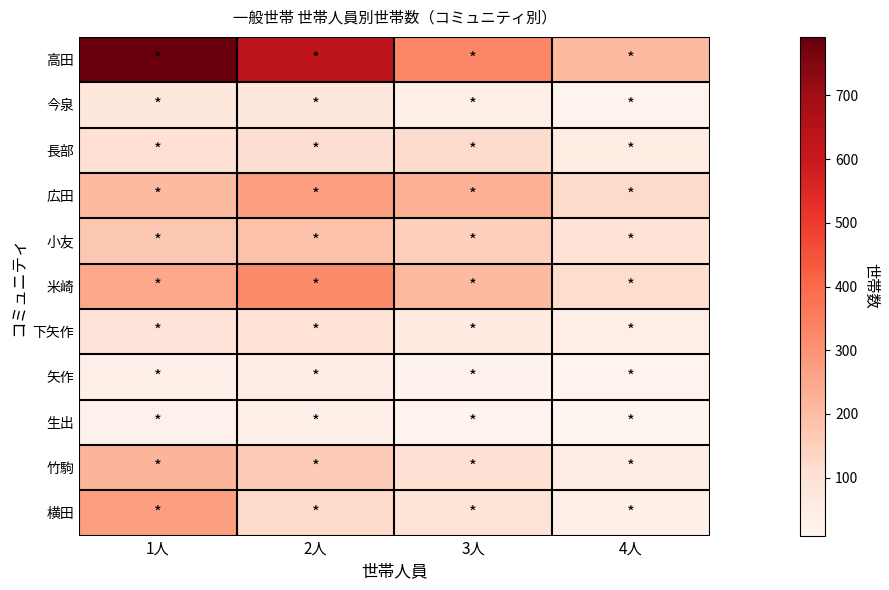

Reading right to left, what are all the values shown in this chart?

高田: 4人=206	3人=329	2人=630	1人=792
今泉: 4人=21	3人=39	2人=72	1人=75
長部: 4人=49	3人=118	2人=109	1人=98
広田: 4人=122	3人=227	2人=272	1人=206
小友: 4人=94	3人=147	2人=189	1人=173
米崎: 4人=115	3人=205	2人=318	1人=250
下矢作: 4人=42	3人=59	2人=93	1人=88
矢作: 4人=16	3人=24	2人=44	1人=32
生出: 4人=9	3人=16	2人=31	1人=26
竹駒: 4人=46	3人=101	2人=161	1人=218
横田: 4人=32	3人=90	2人=124	1人=272